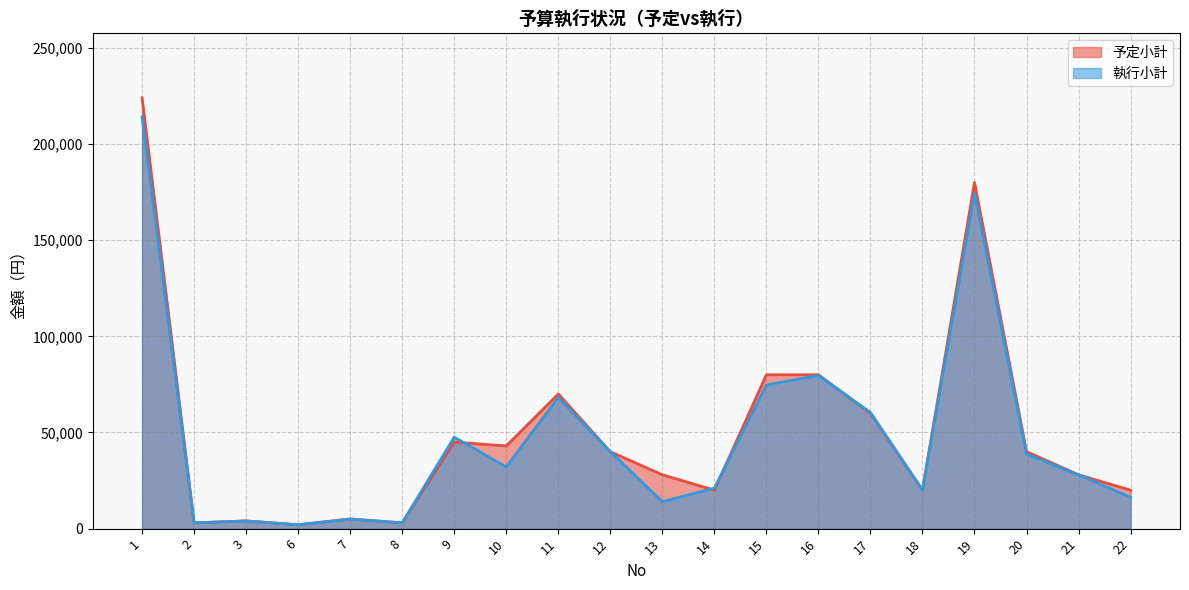

What is the difference between the highest and lowest values at 14?

1070